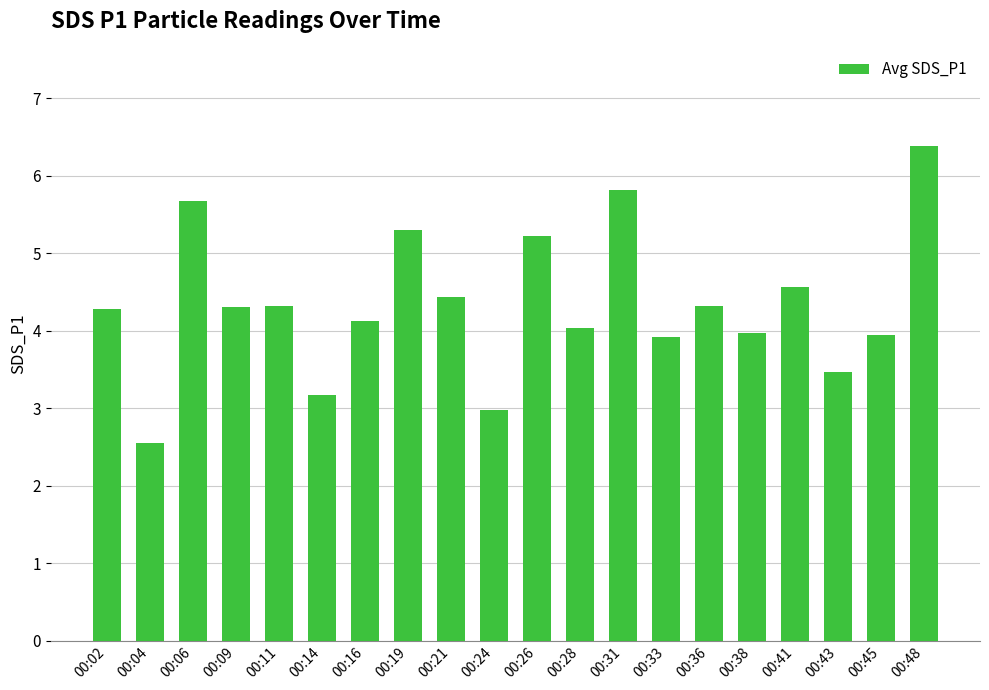

What is the average value?

4.3